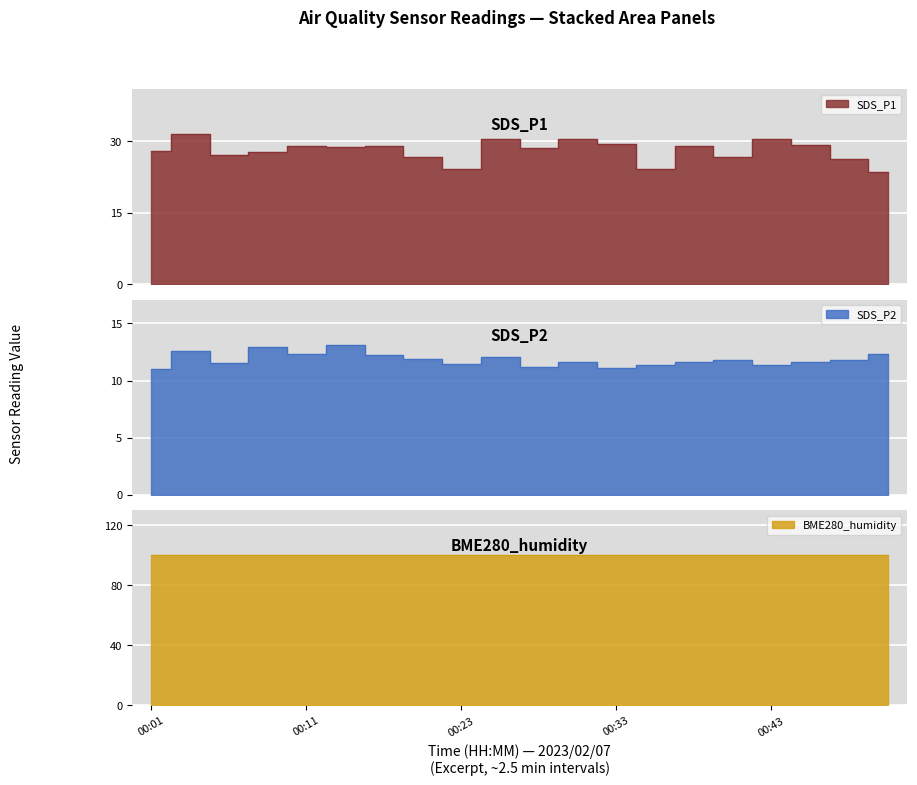

In SDS_P2, how many points are higher than both neighbors (excluding endpoints)?

6